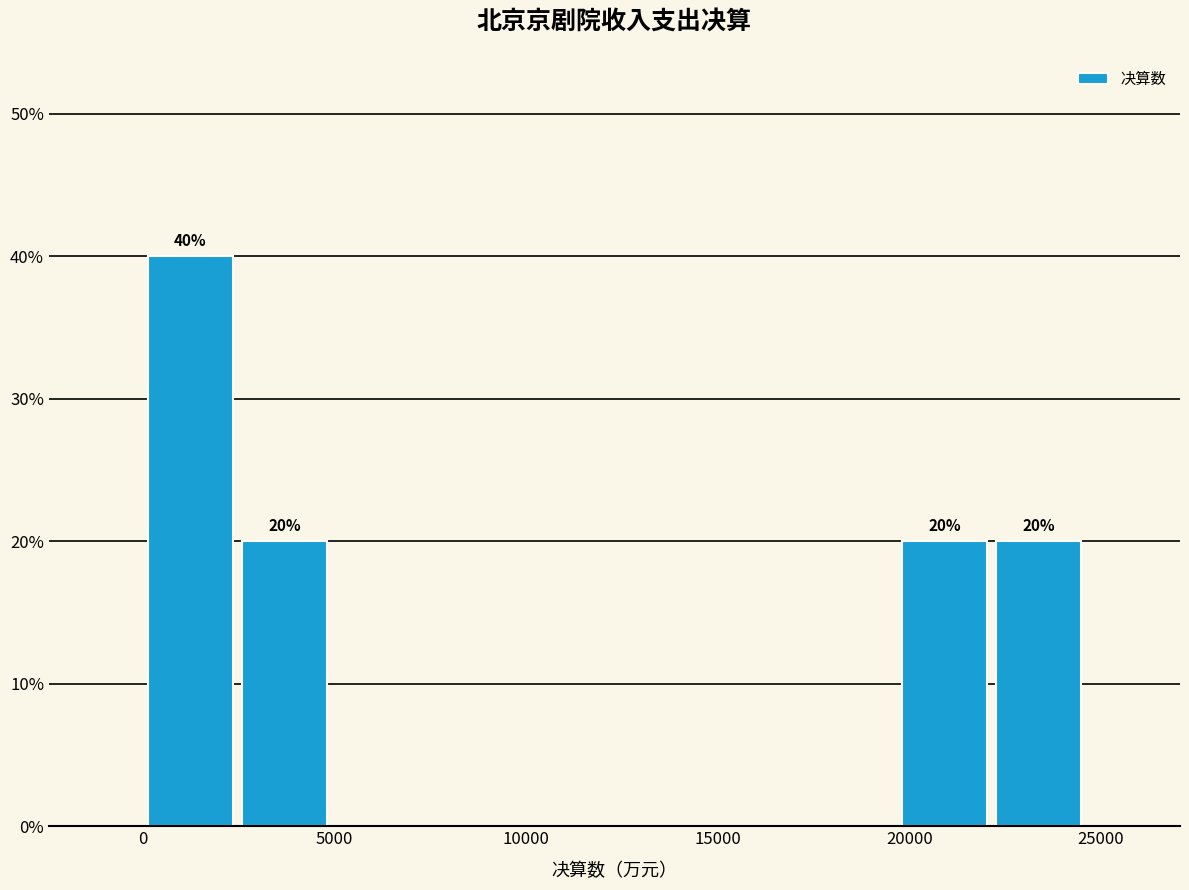

Which range on the x-axis has the tallest bar?

0 to 2500